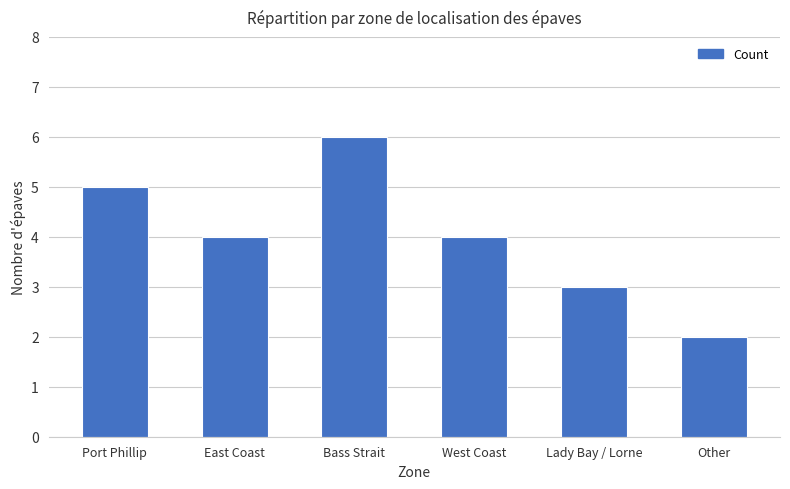

Is it true that the value at Port Phillip is 5?

True